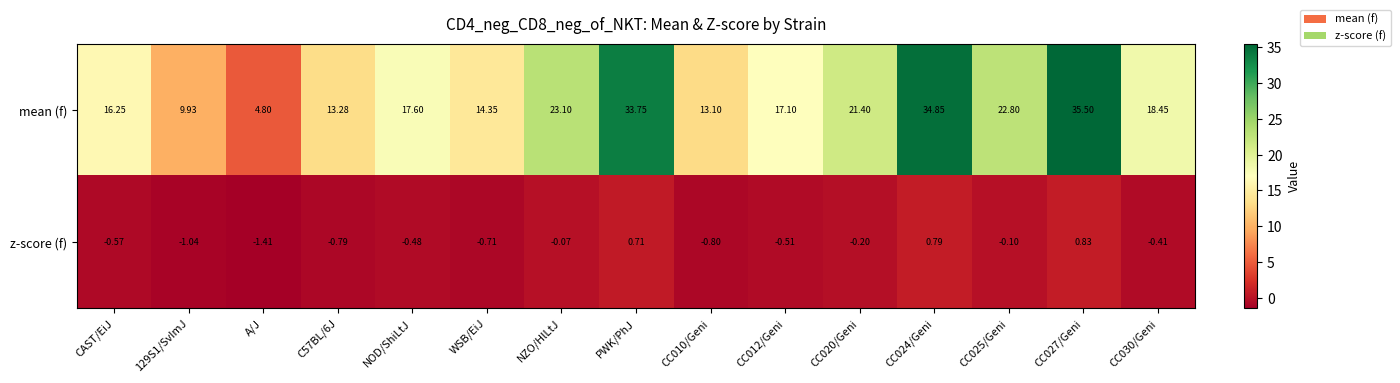

Which label corresponds to the smallest value in the chart?

A/J